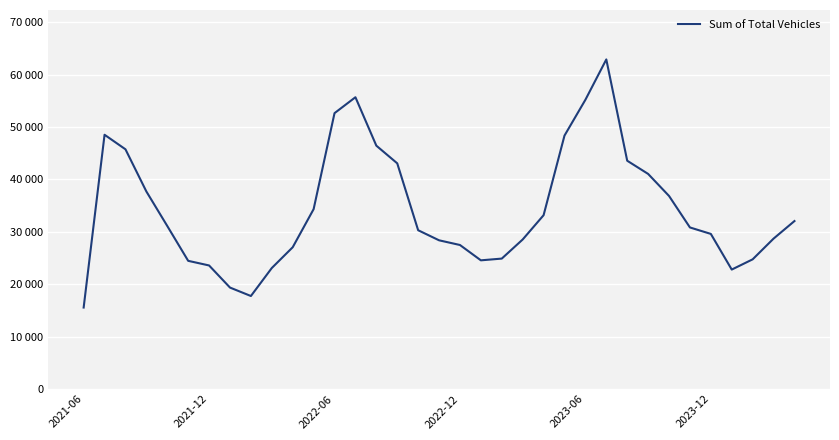

Does the chart have visible grid lines?

Yes